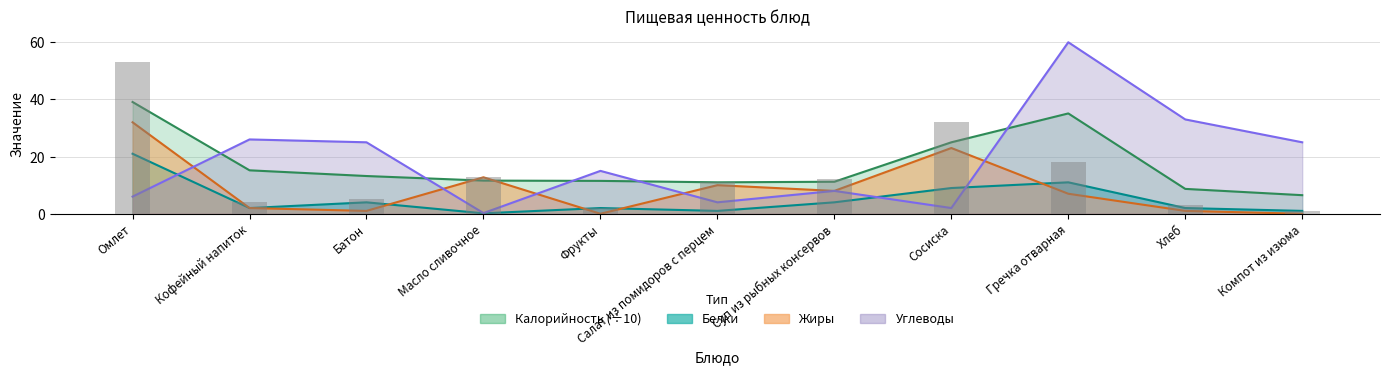

What position from the left is Кофейный напиток?

2